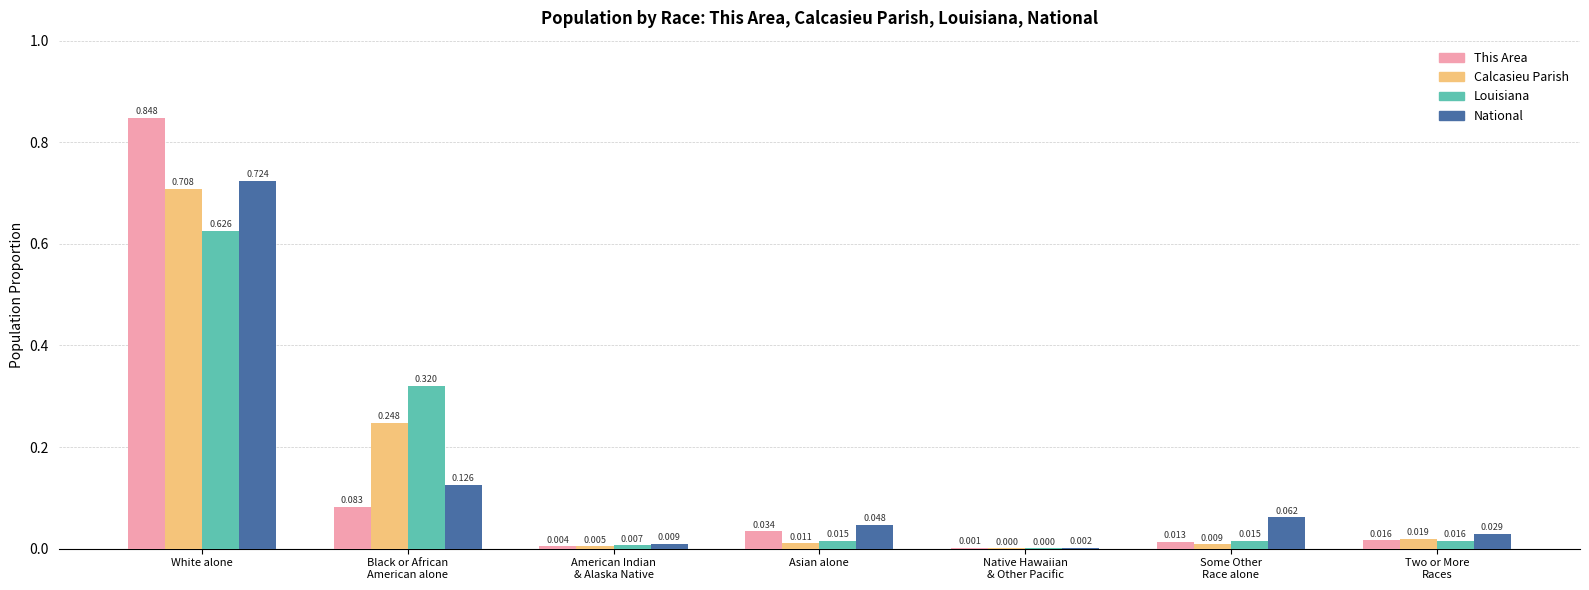

At which category is the sum across all series the highest?

White alone